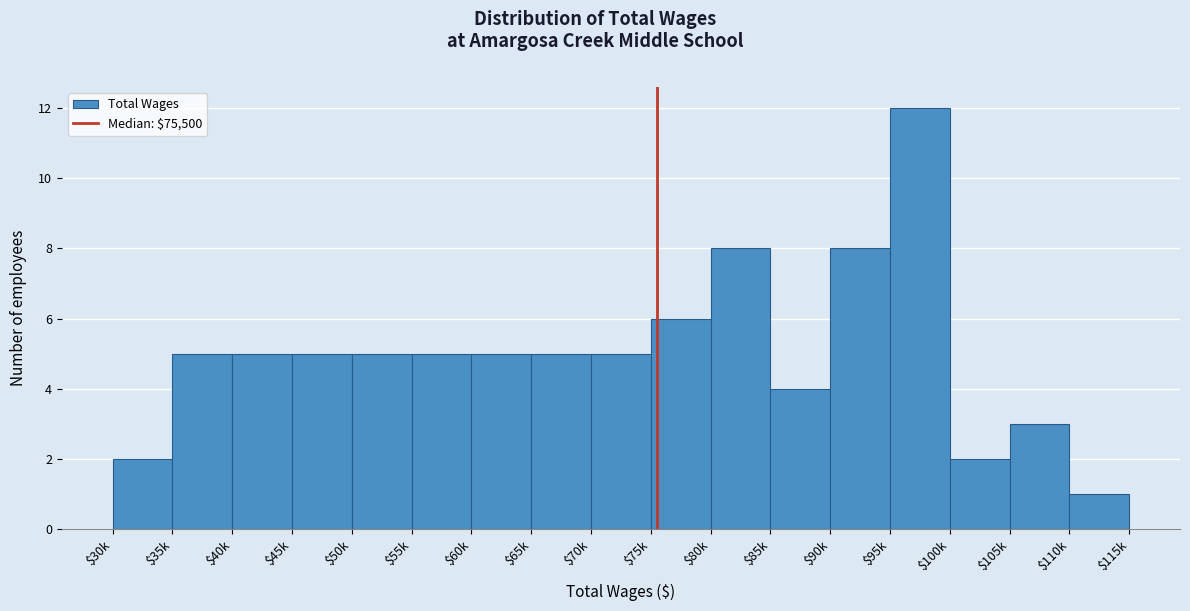

Reading left to right, extract all data points from this chart.

2	5	5	5	5	5	5	5	5	6	8	4	8	12	2	3	1